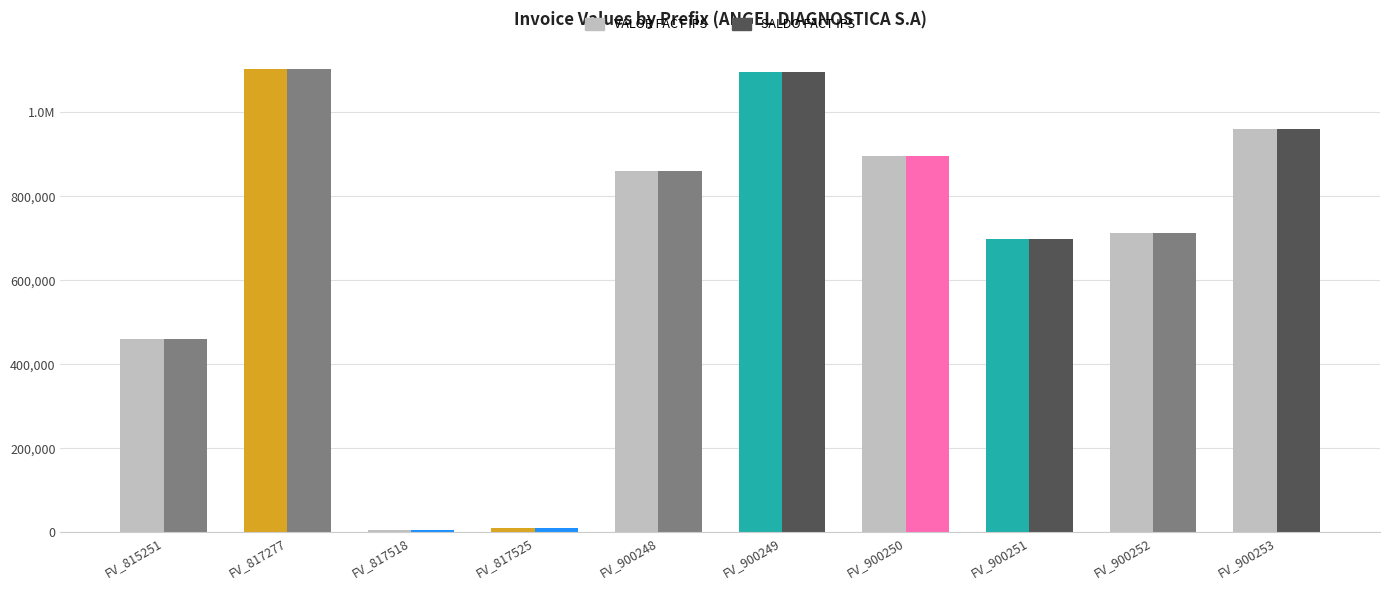

List the series in order of their peak value, lowest first.

VALOR FACT IPS, SALDO FACT IPS